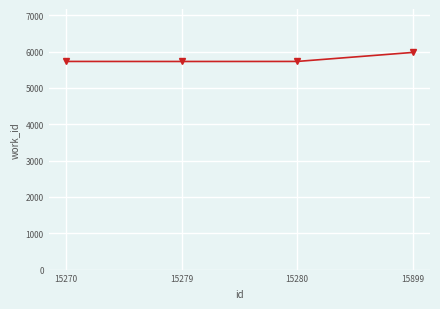

What is the difference between the values at 15270 and 15899?

248